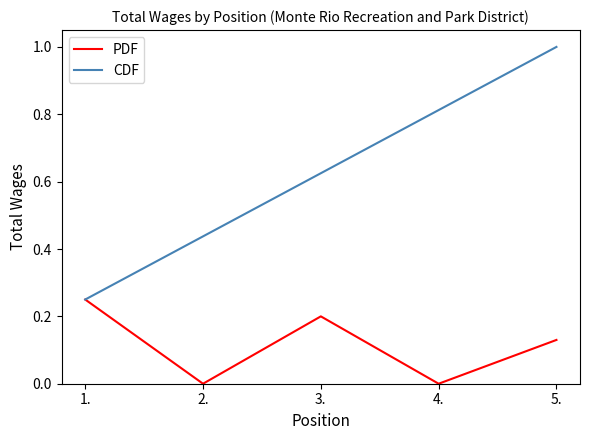

Is the value of CDF at 3. greater than the value of PDF at 1.?

Yes